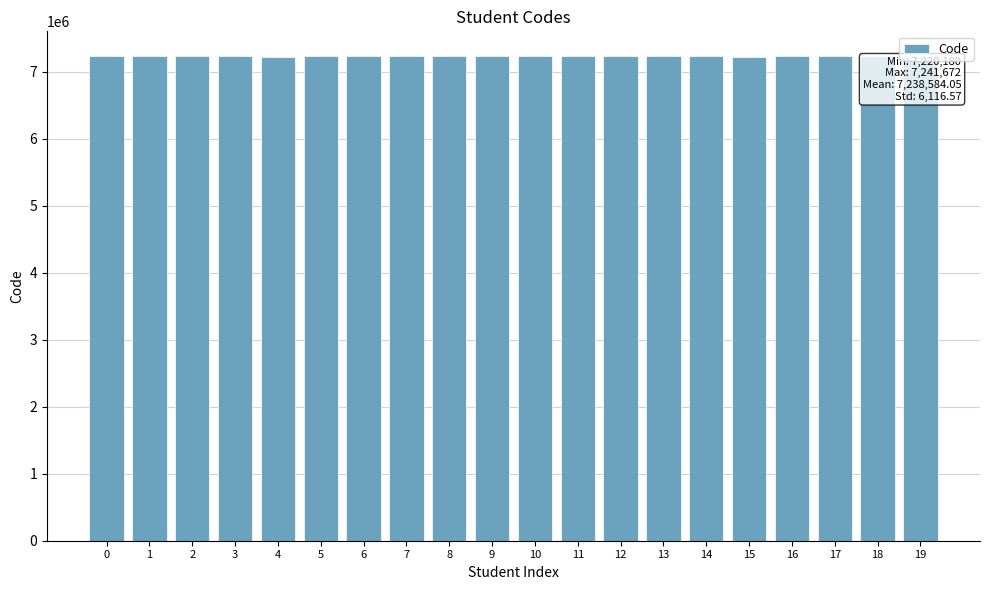

What is the ratio of the value at 11 to the value at 9?

1.0